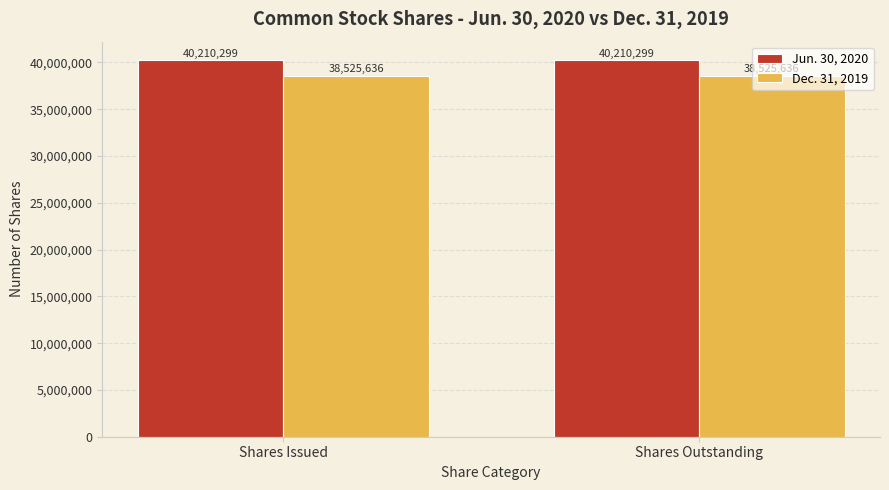

Does the chart contain any negative values?

No